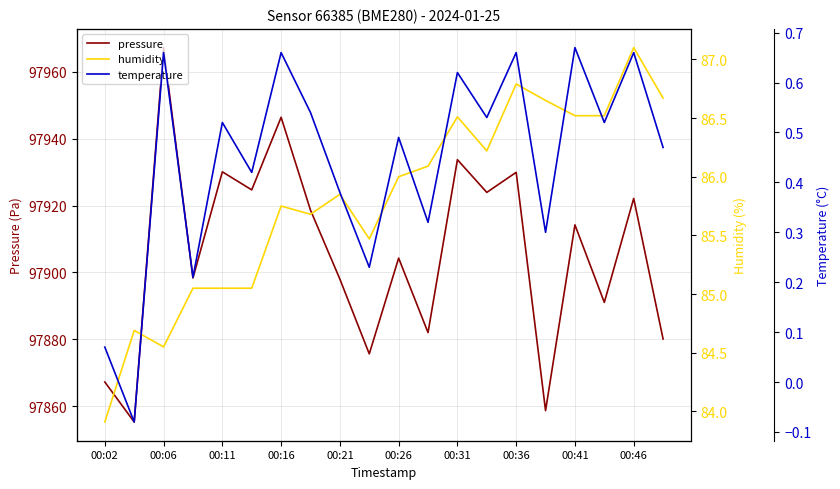

What is the value of the pressure point at the 6th from the left?

97924.7